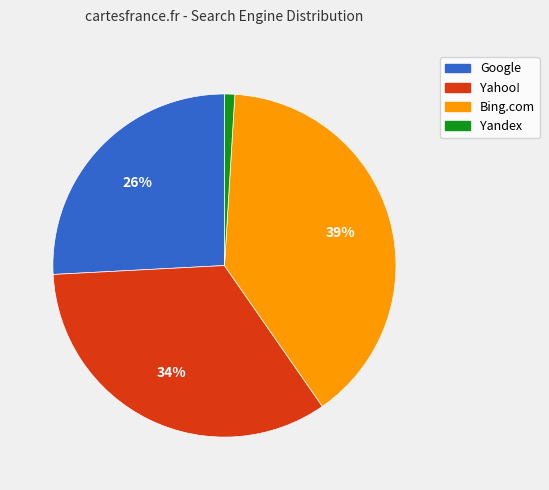

To the nearest percent, what is the average slice percentage?

25%